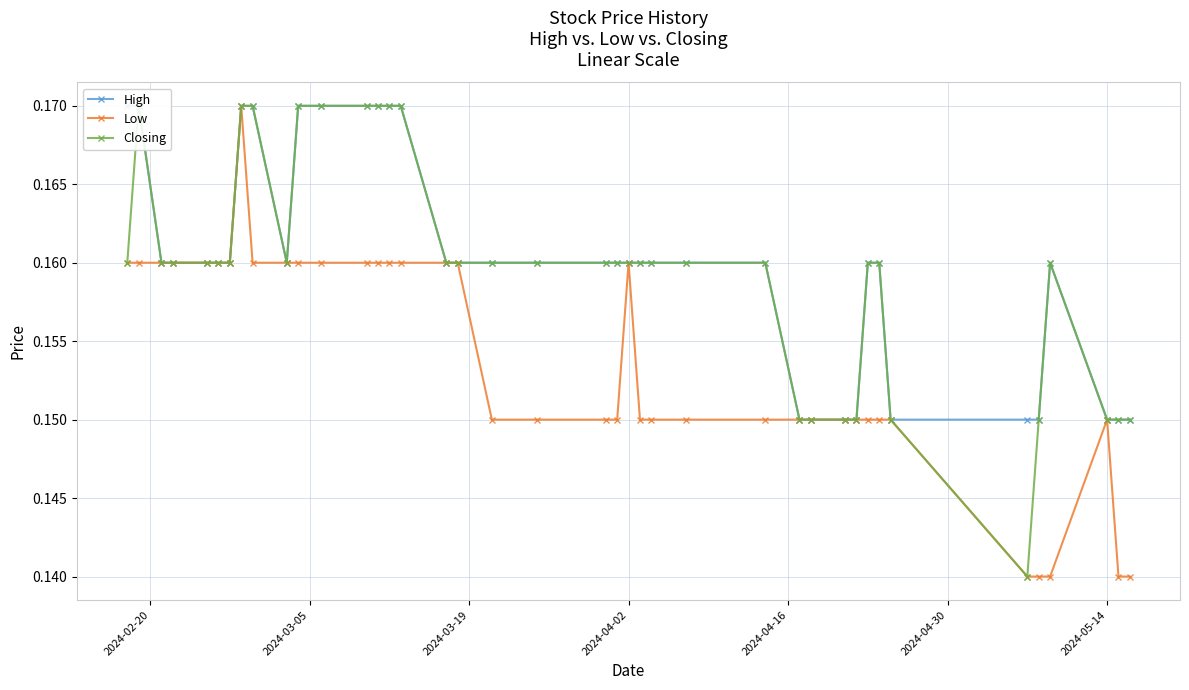

Count the Low values in the range 0 to 1.

40